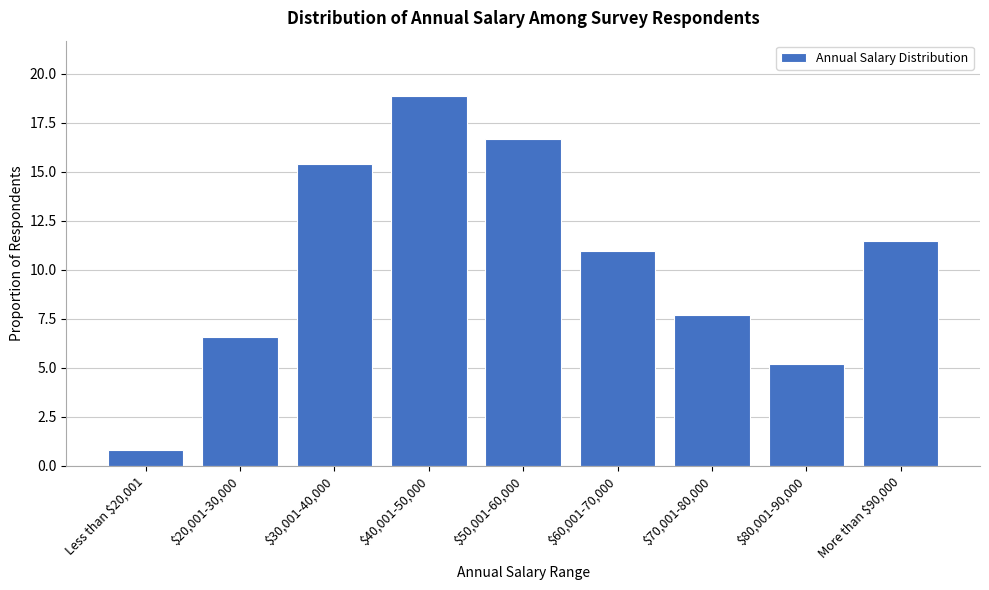

Reading left to right, list all the values displayed in this chart.

0.8	6.6	15.4	18.9	16.7	11.0	7.7	5.2	11.5